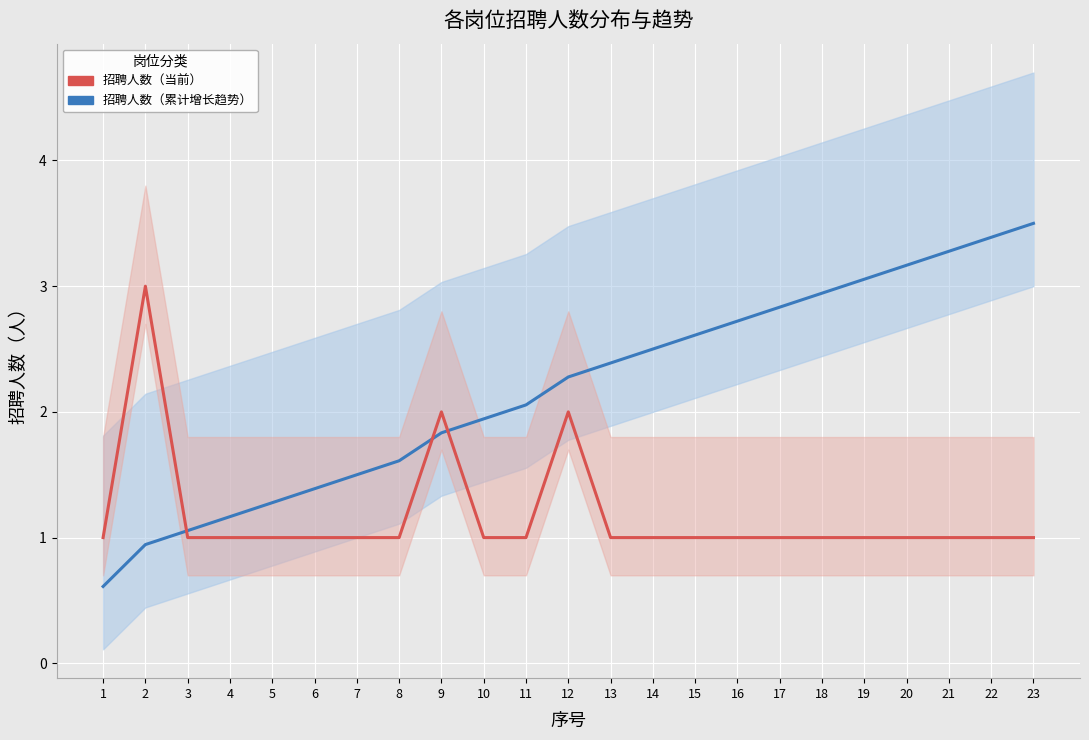

Which label corresponds to the largest value in the chart?

23